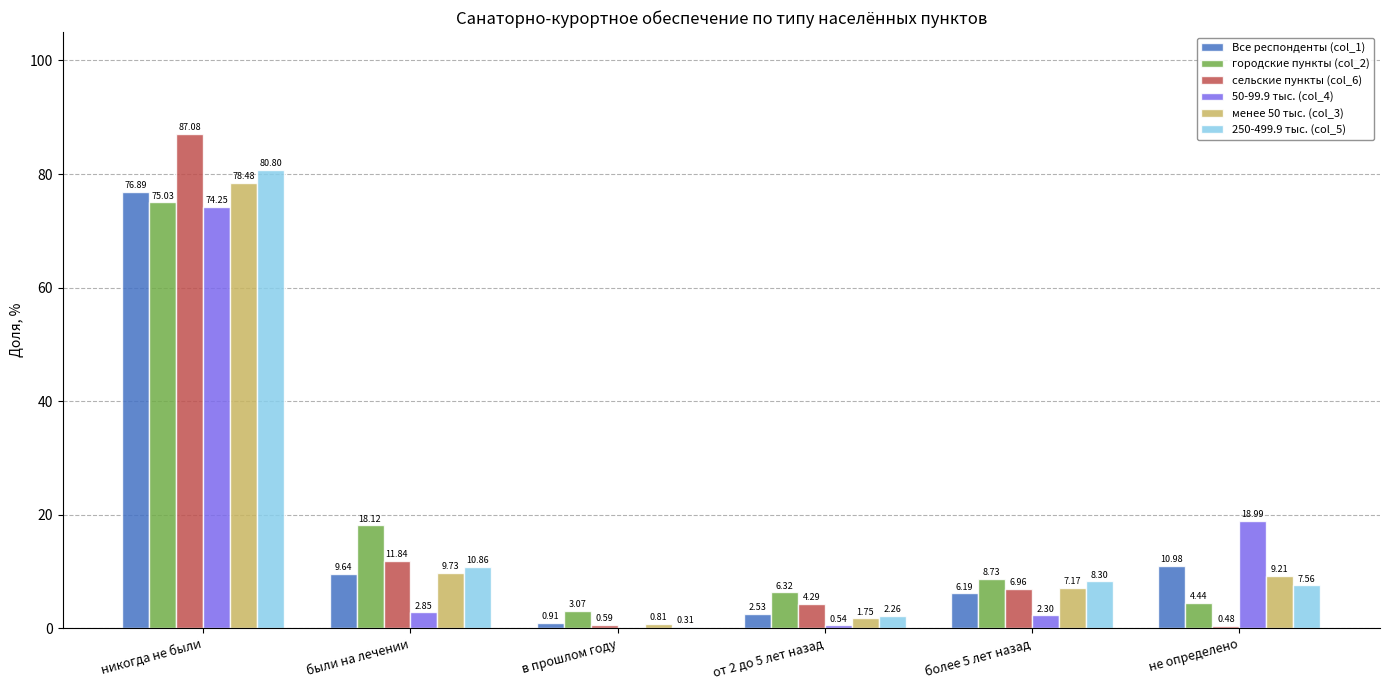

At which label does 250-499.9 тыс. (col_5) reach its peak?

никогда не были